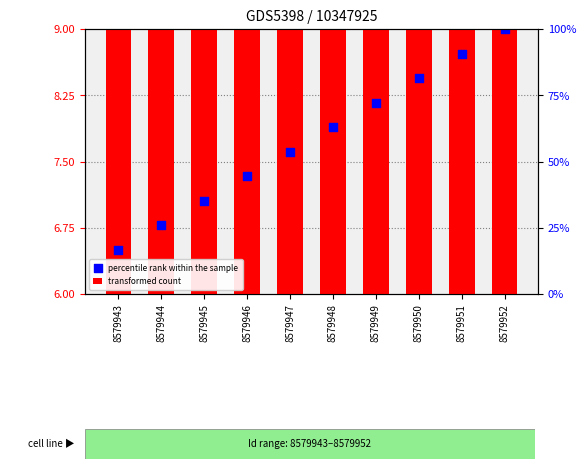

At which category is the sum across all series the highest?

8579952